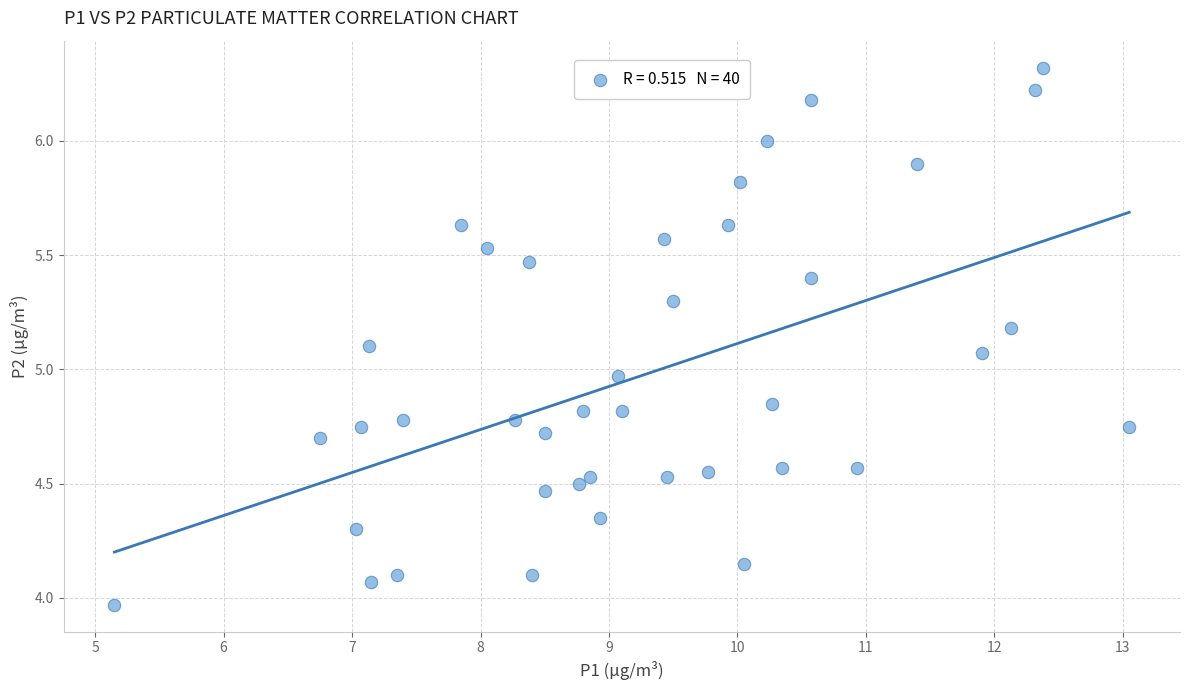

What is the range of X values (max minus min)?

7.9